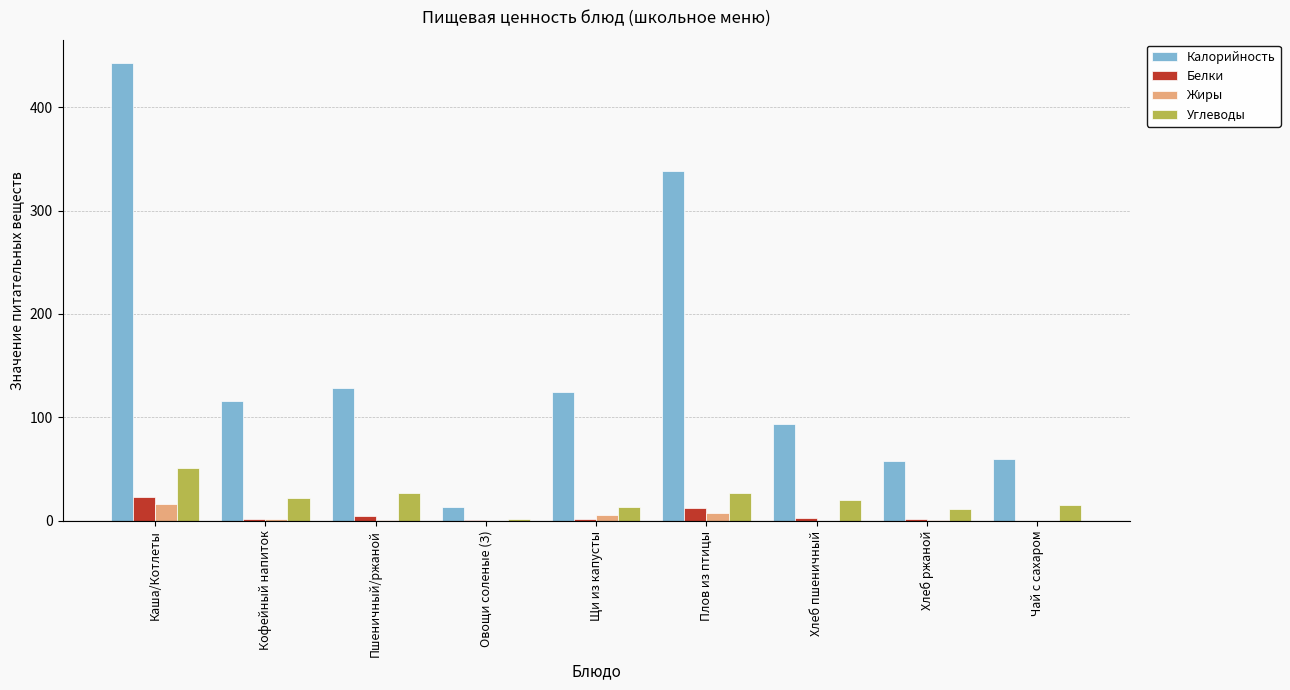

What is the average value of the Углеводы series?

20.9